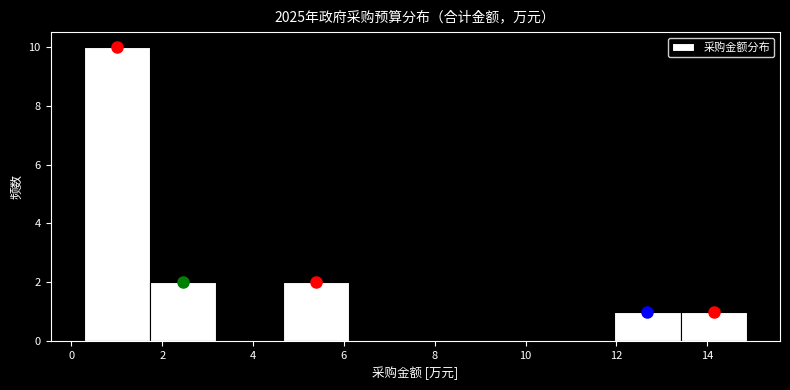

How tall is the bar that spans 1.8 to 3.2 on the x-axis? Neither the bar edges nor the heights are printed on the chart, so give them approximately, as read against the axes.

2